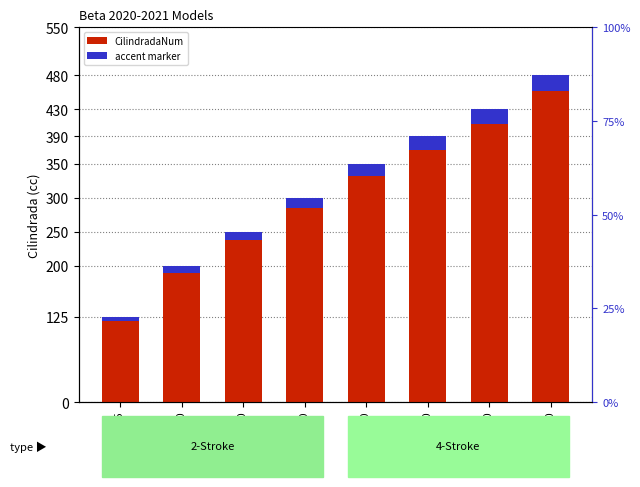

The value of CilindradaNum at RR 4T 480 is 708.2. True or false?

False